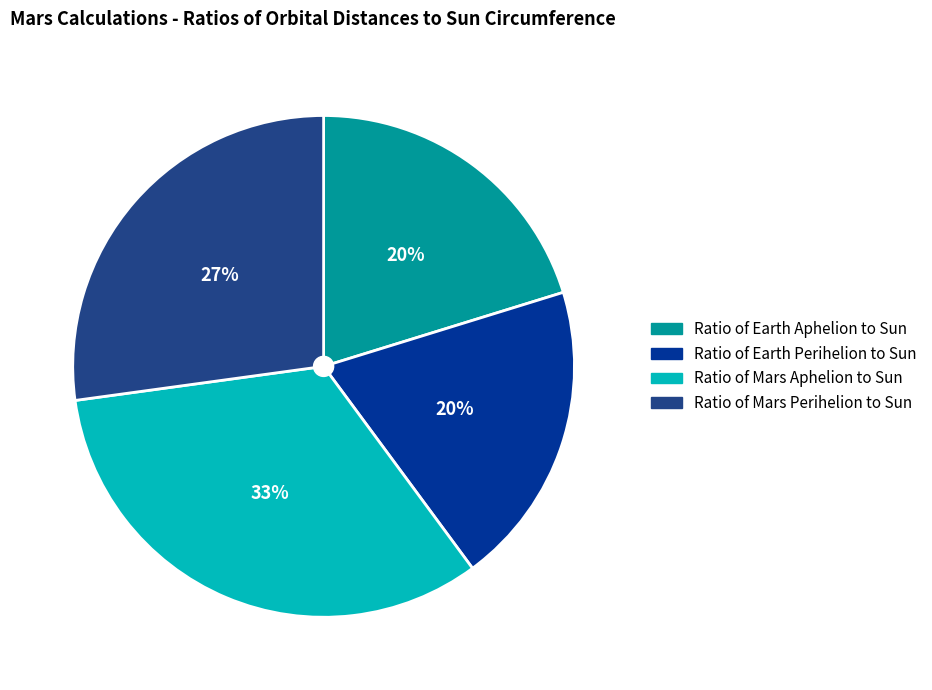

To the nearest percent, what portion does Ratio of Earth Aphelion to Sun represent?

20%